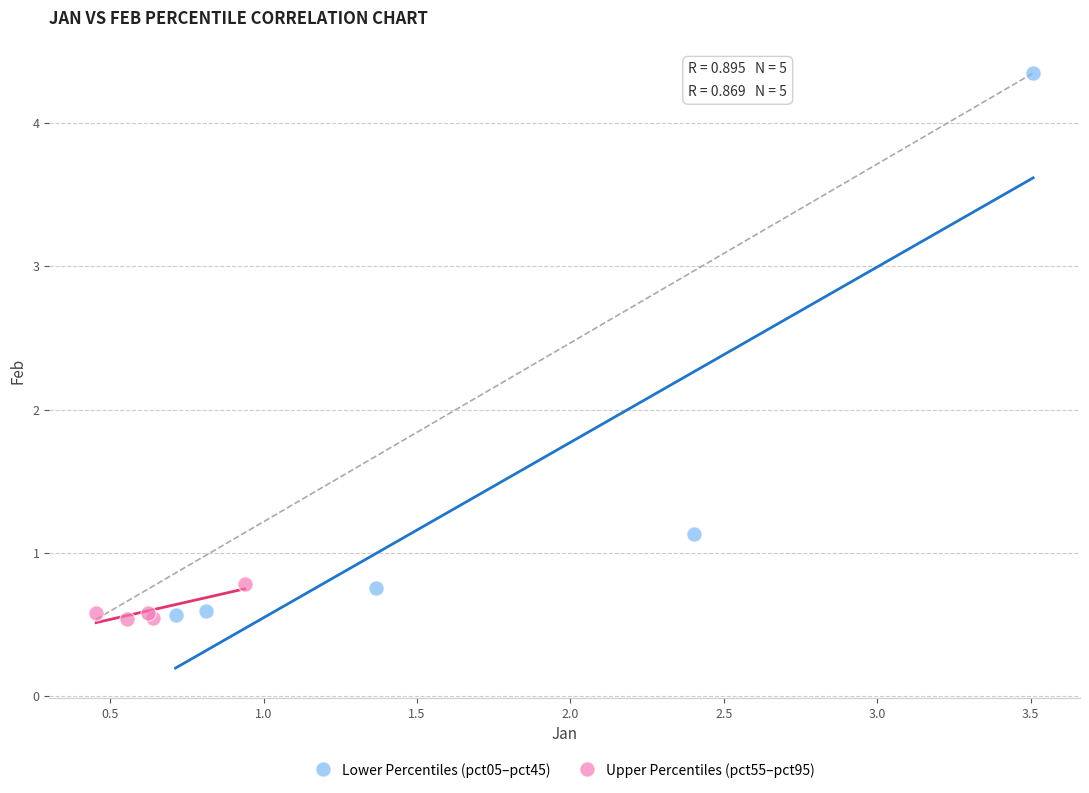

Which series reaches the maximum Y coordinate?

Lower Percentiles (pct05–pct45)